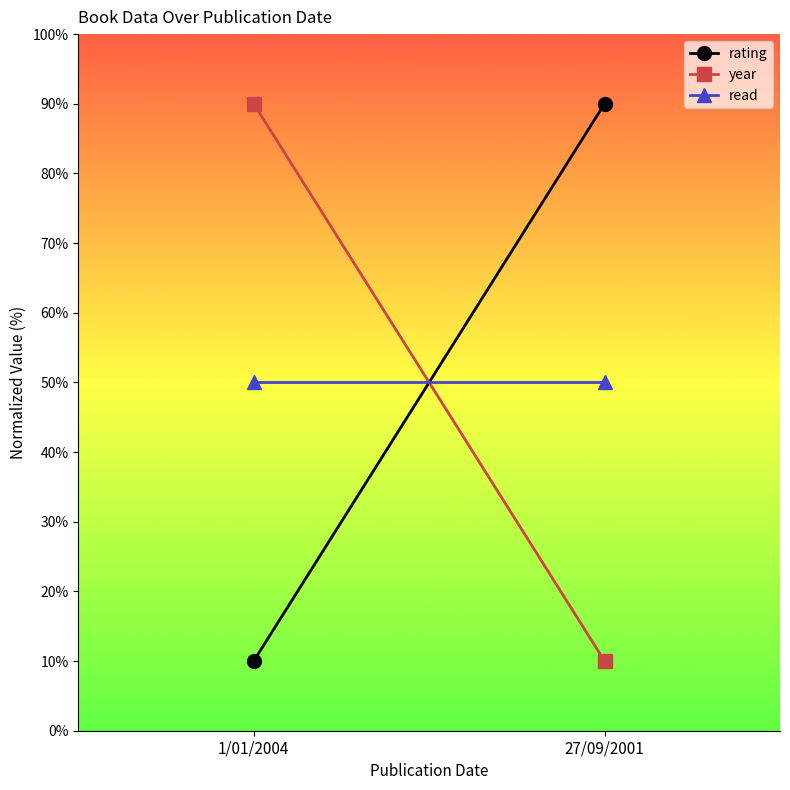

What position from the right is 27/09/2001?

1